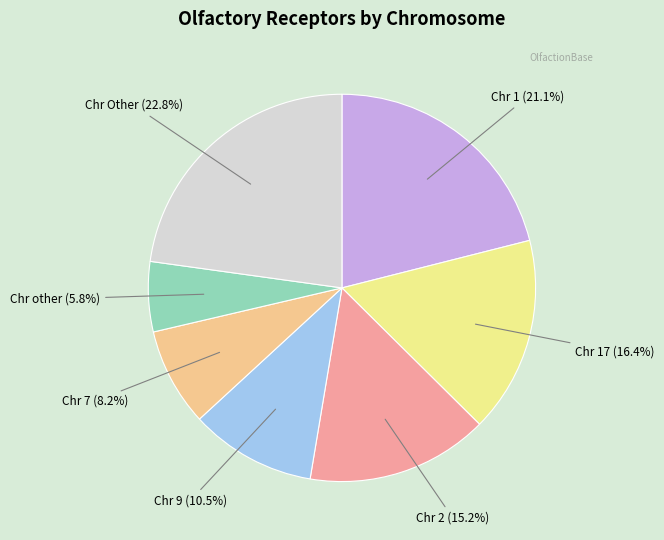

To the nearest percent, what is the difference between the largest and smallest slice percentages?

17%